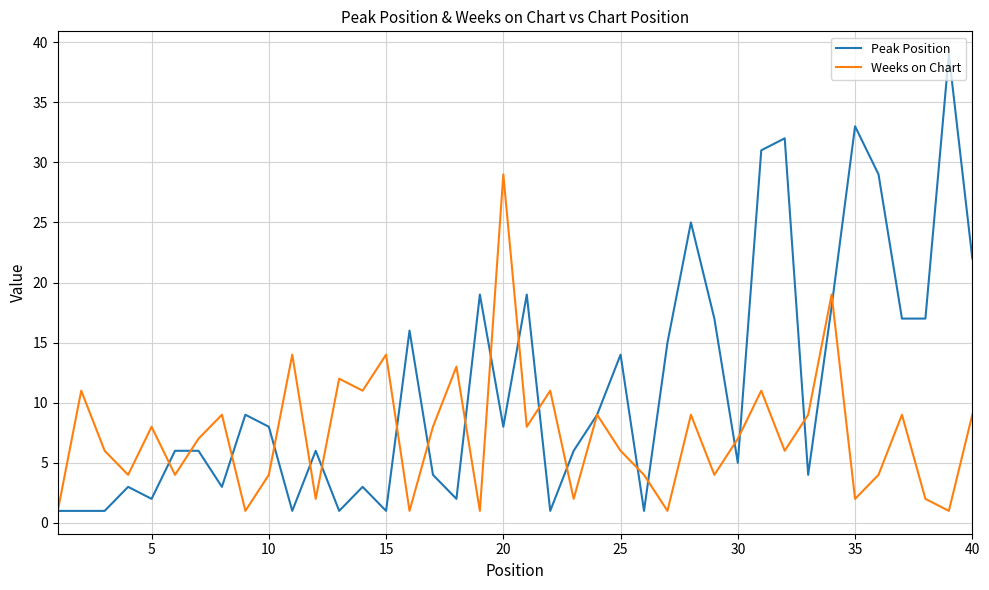

Which series has the largest range (max minus min)?

Peak Position